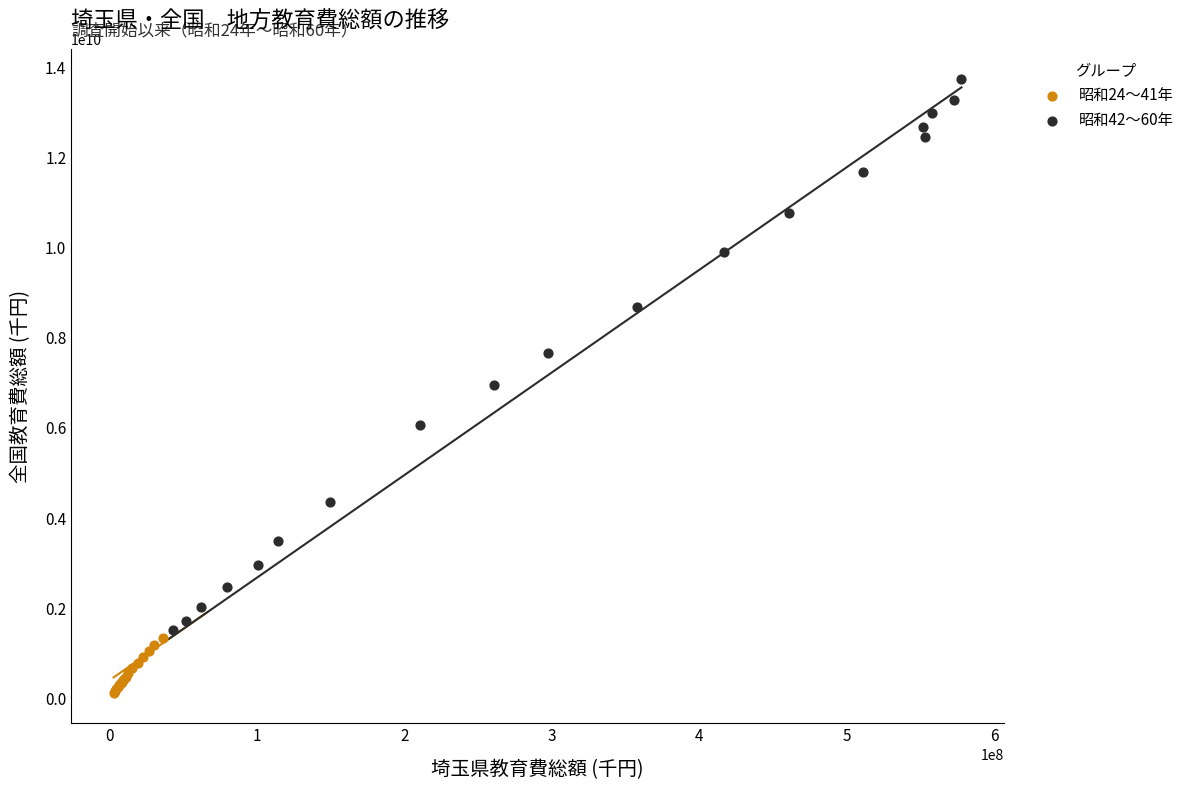

Which series contains the lowest Y value?

昭和24〜41年